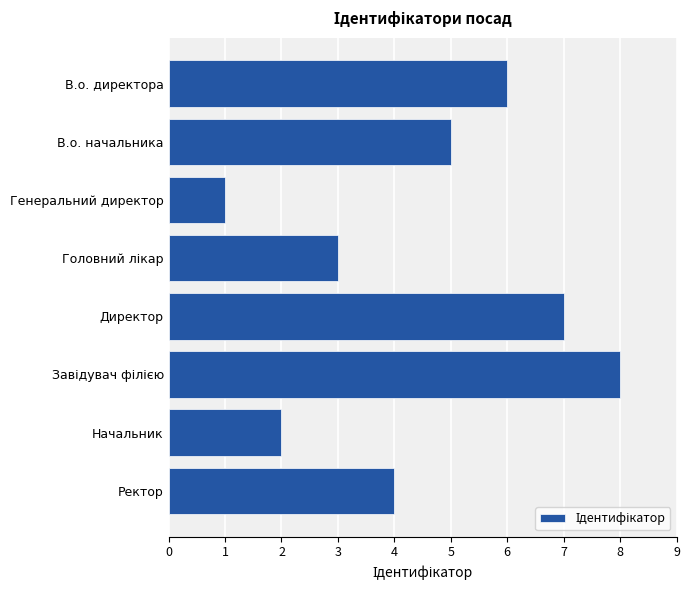

What is the sum of all values?

36